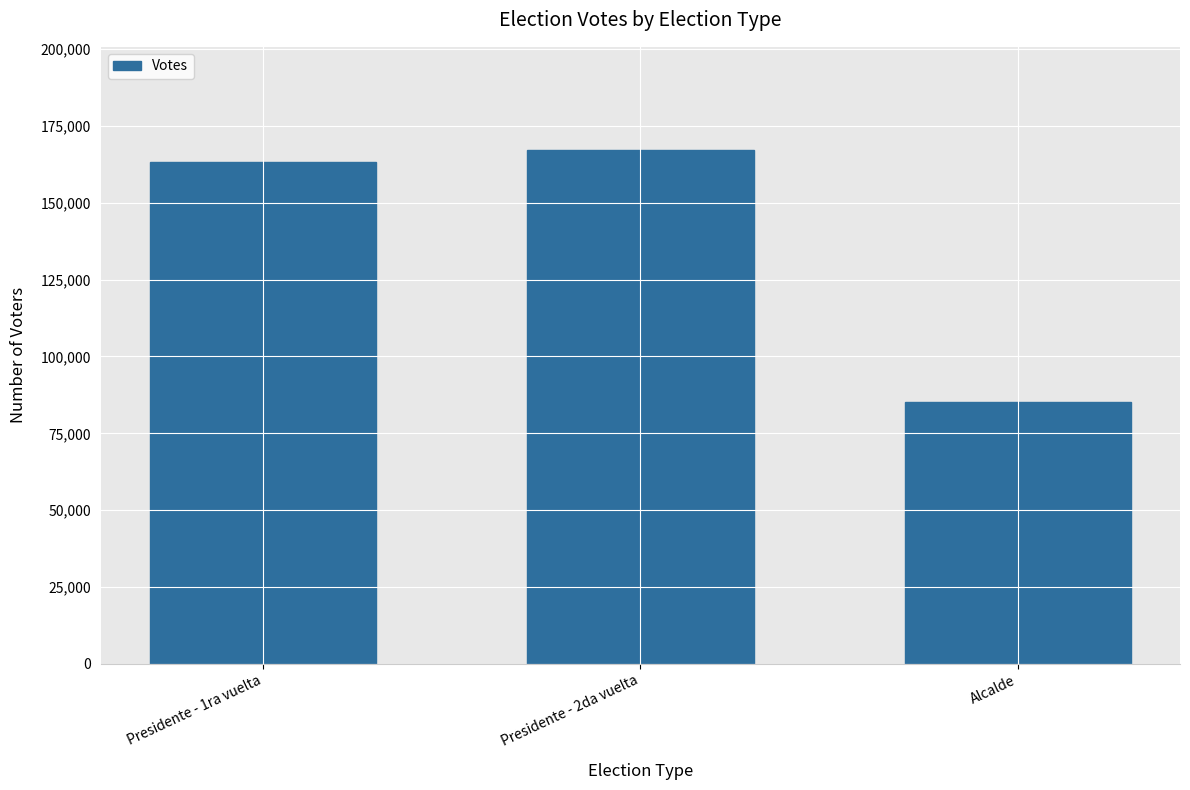

How many values are below 163186?

1